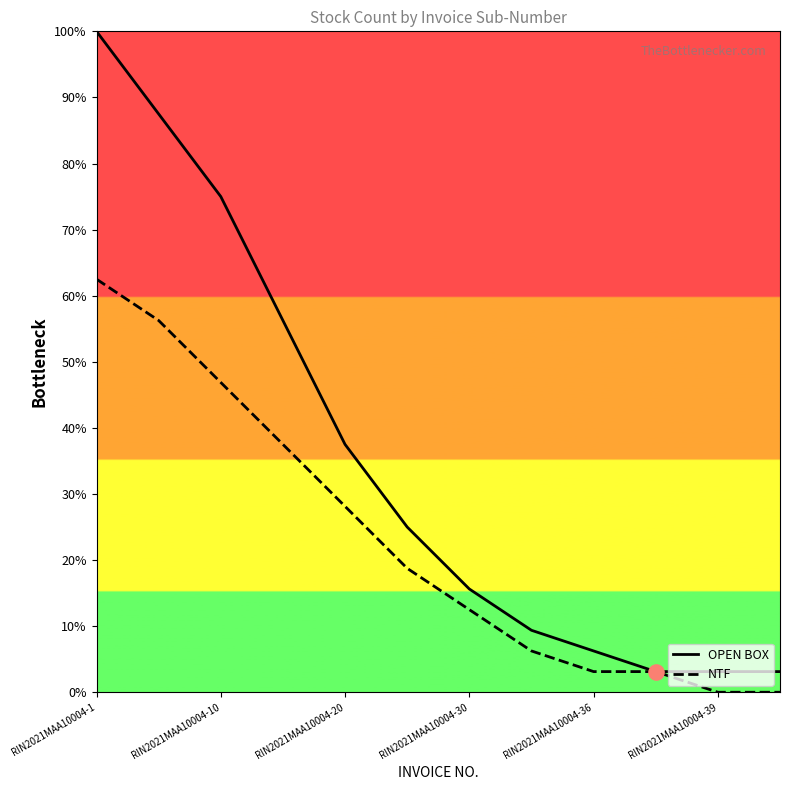

What are all the series names shown in the legend?

OPEN BOX, NTF